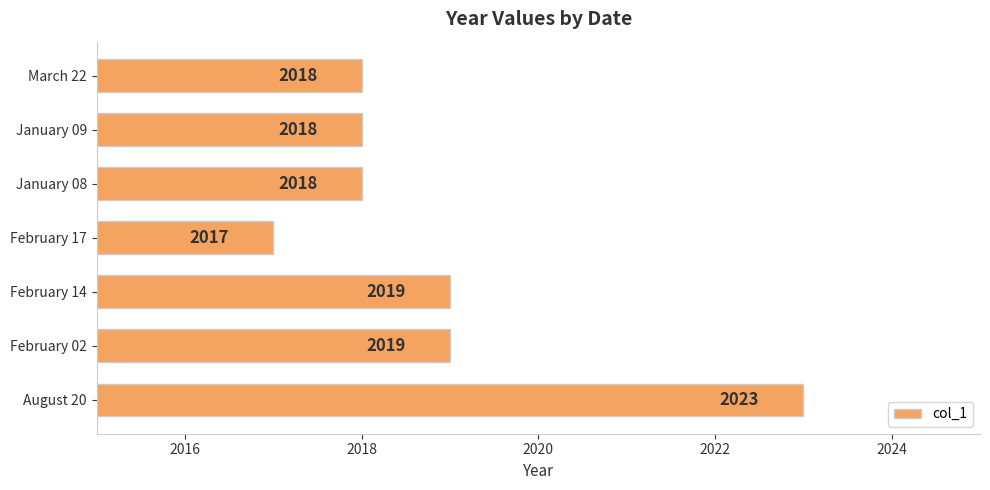

How many values are between 2018 and 2019?

5